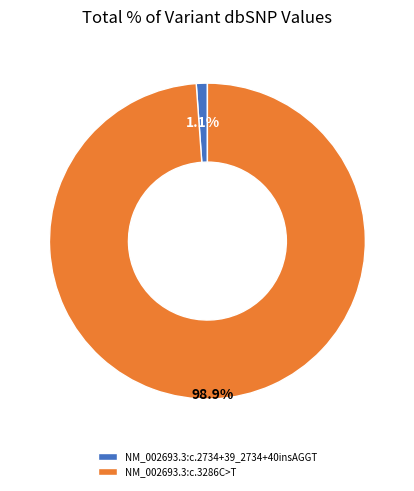

What is the total percentage of NM_002693.3:c.2734+39_2734+40insAGGT and NM_002693.3:c.3286C>T?

100.0%